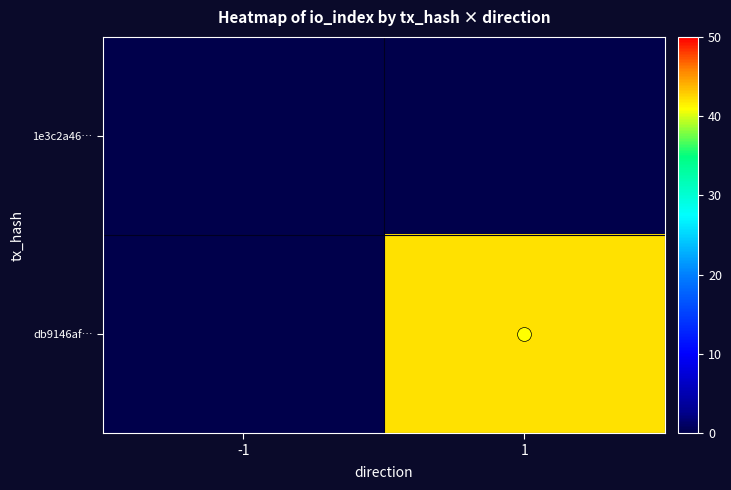

Rank the series by their average value, from lowest to highest.

1e3c2a46…, db9146af…